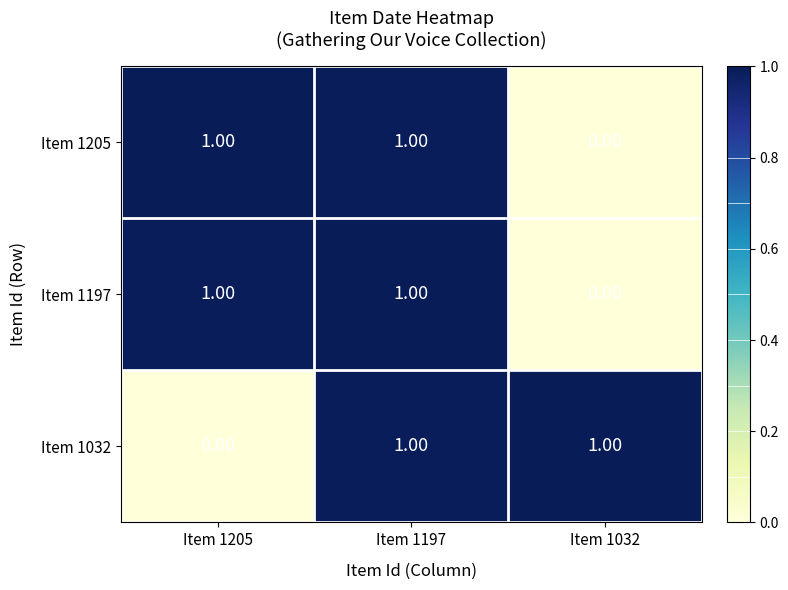

At how many categories does at least one series exceed 0?

3